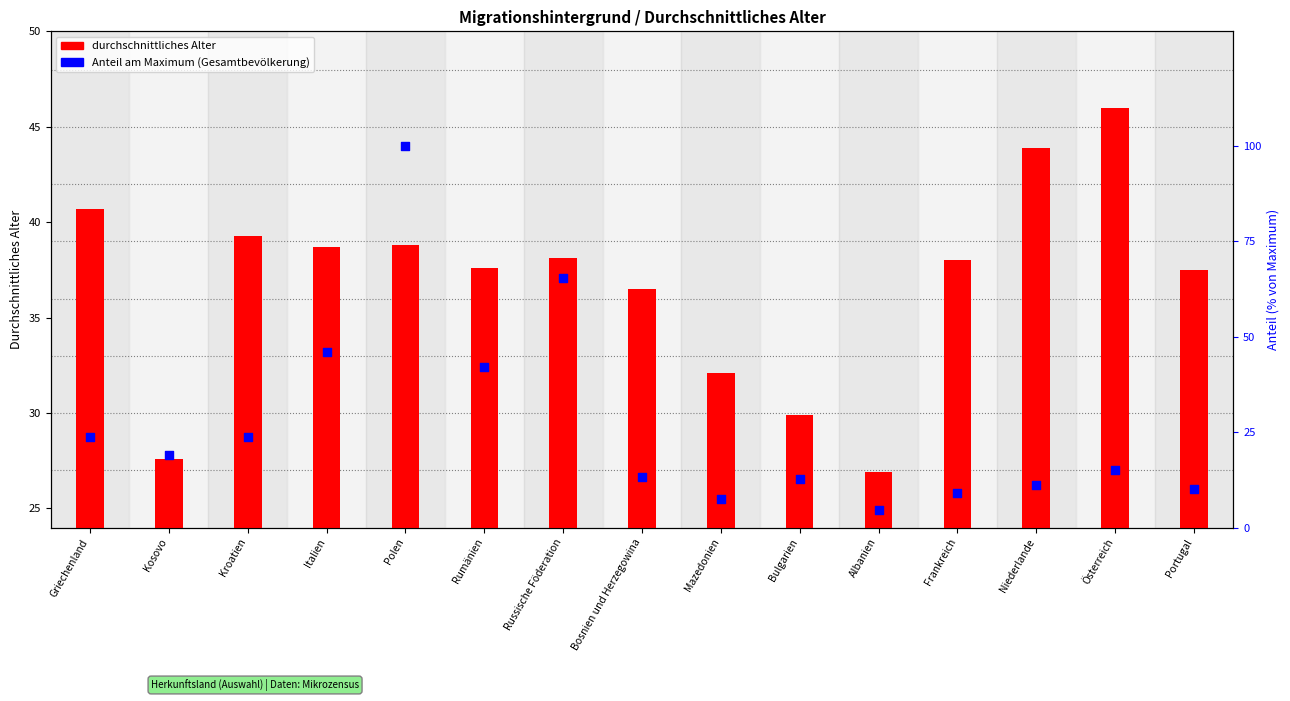

Is the value of Anteil unter 18 (% von max) at Niederlande greater than the value of durchschnittliches Alter at Bosnien und Herzegowina?

No